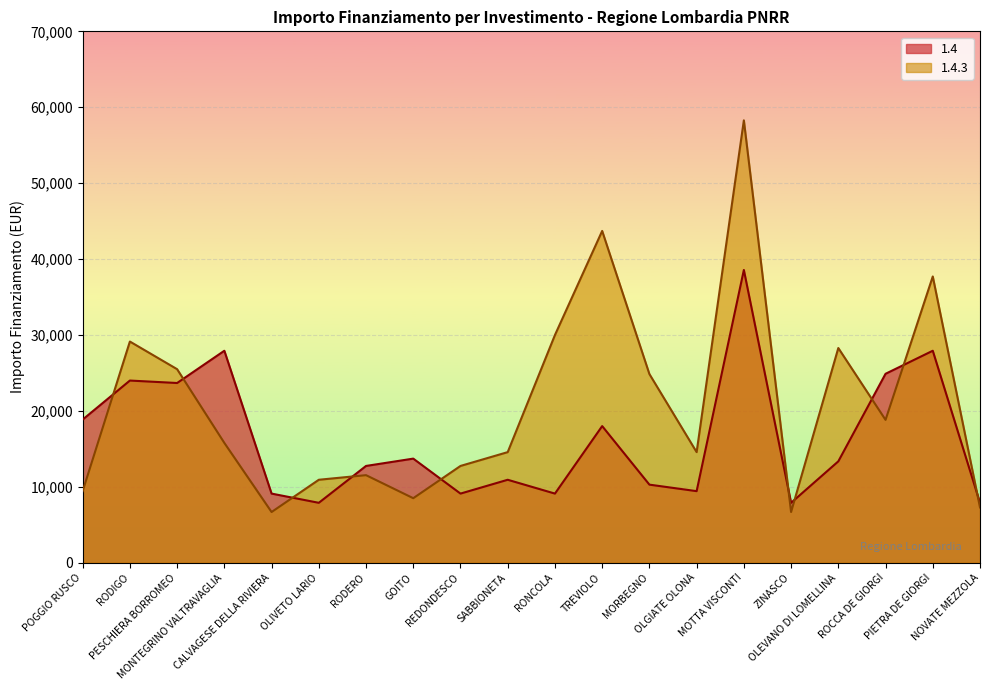

Rank the series by their maximum value, from lowest to highest.

1.4, 1.4.3